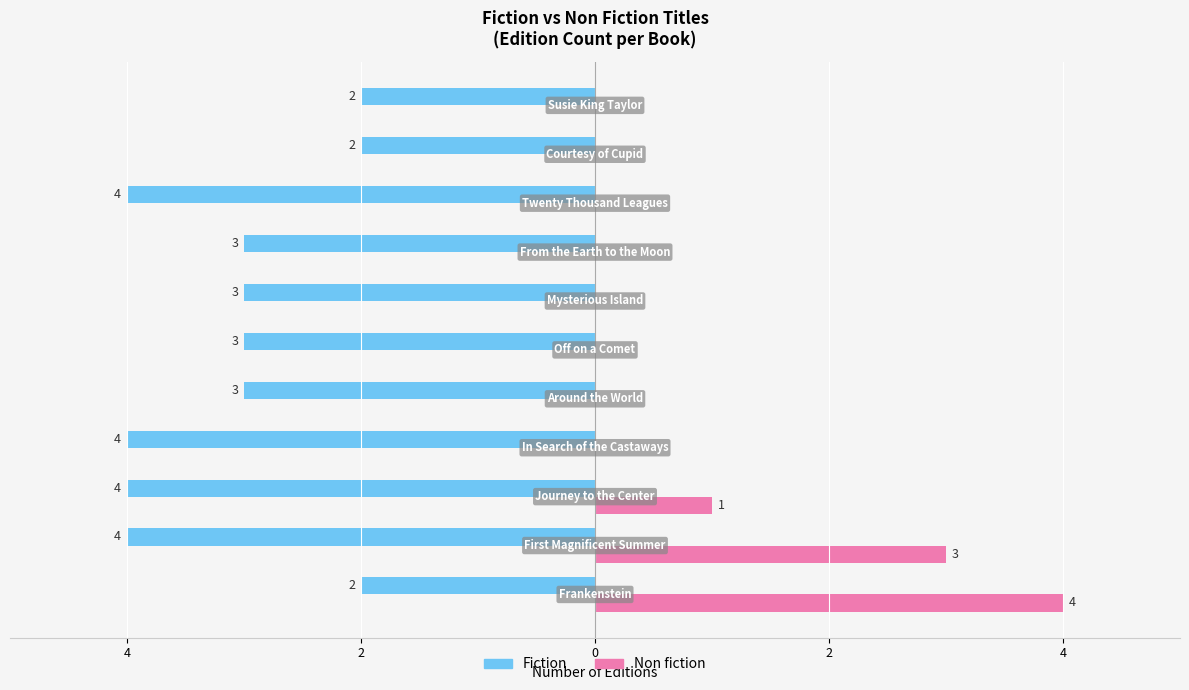

What are all the series names shown in the legend?

Fiction, Non fiction